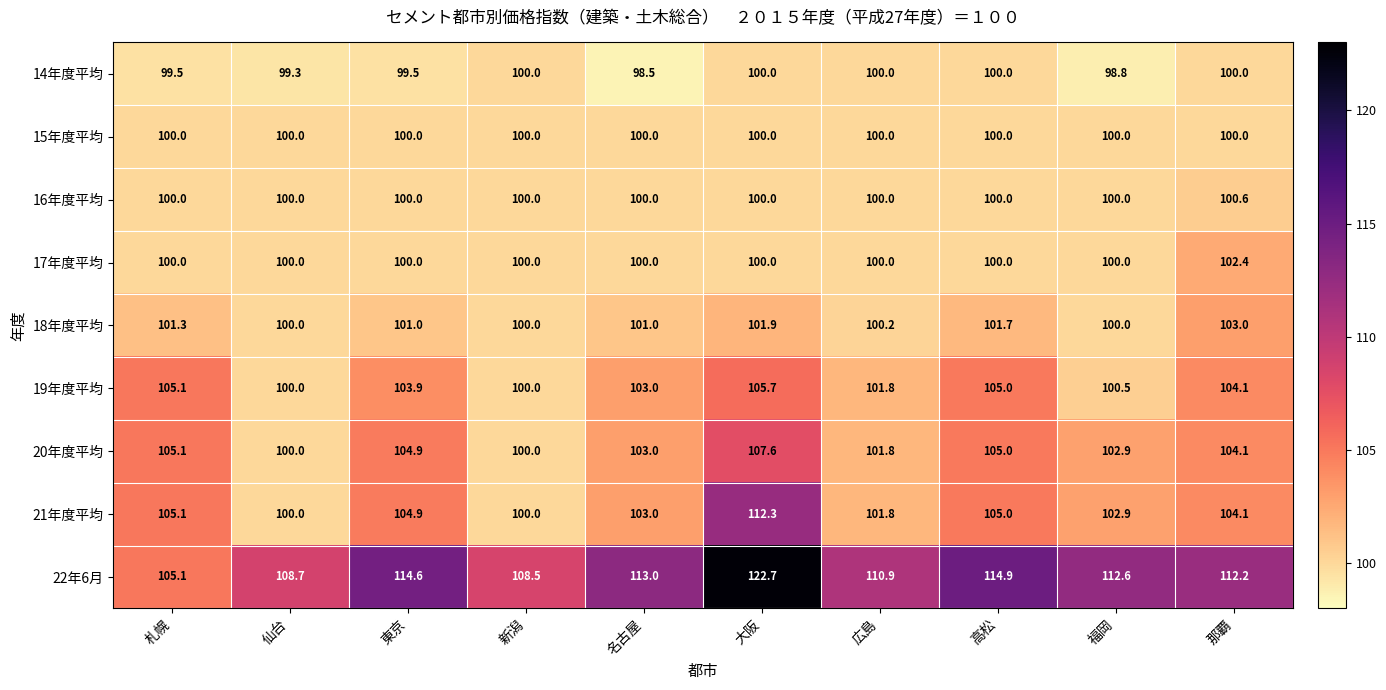

True or false: 22年6月 has a value of 108.7 at 仙台.

True